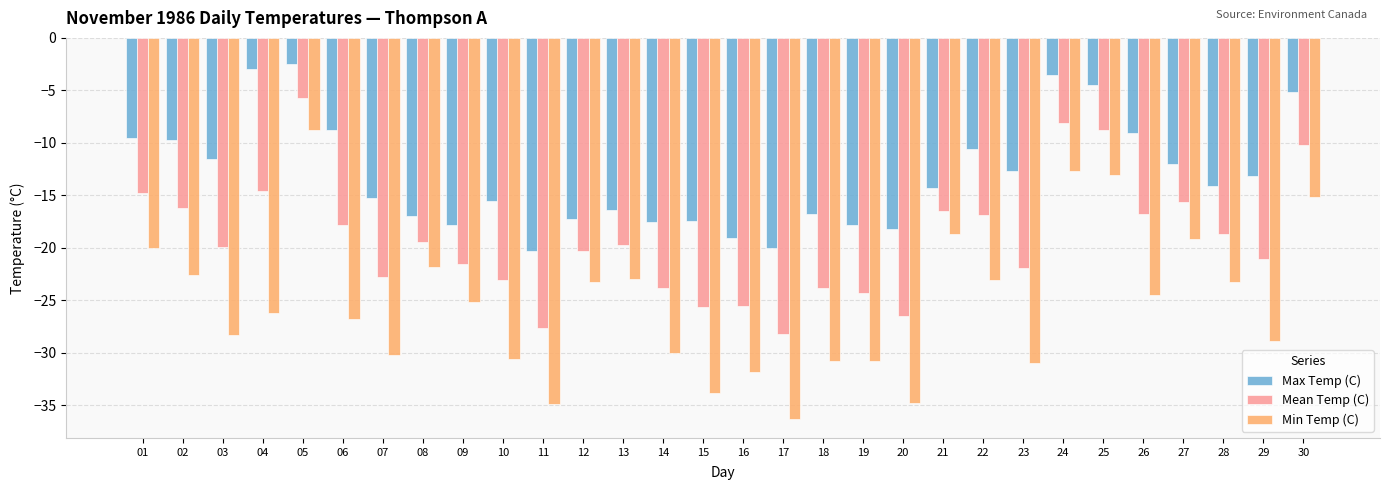

Between 25 and 29, which series saw the biggest shift?

Min Temp (C)